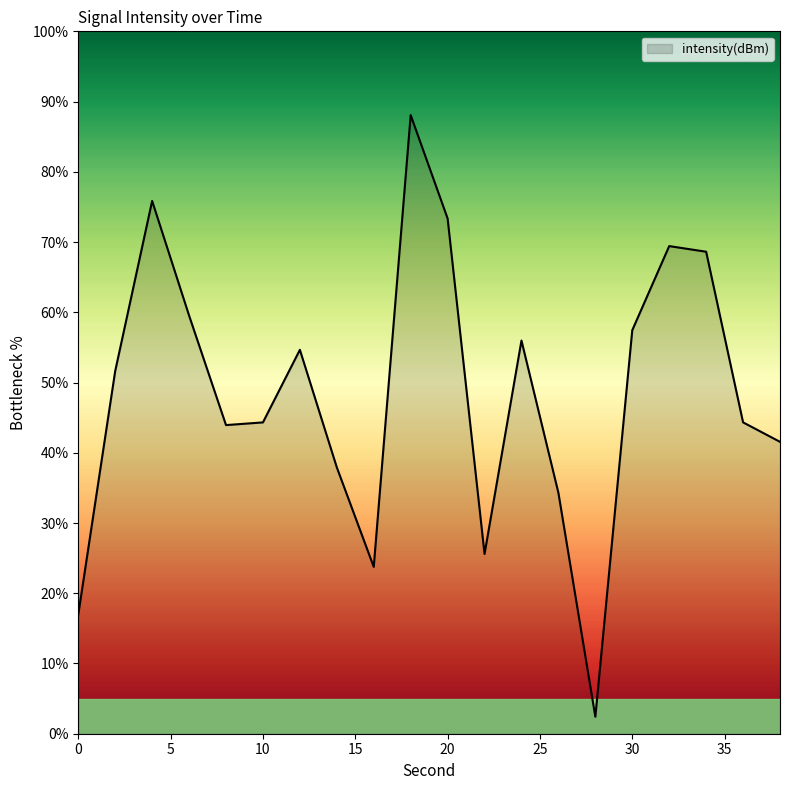

What is the difference between the maximum and minimum values?

85.7